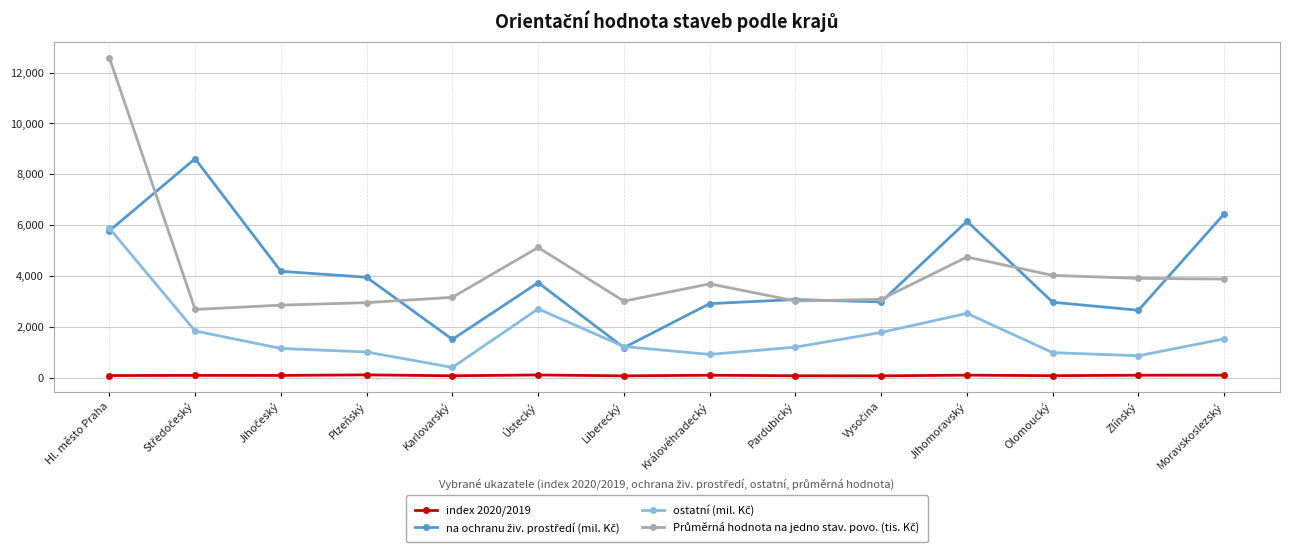

Does the chart have visible grid lines?

Yes